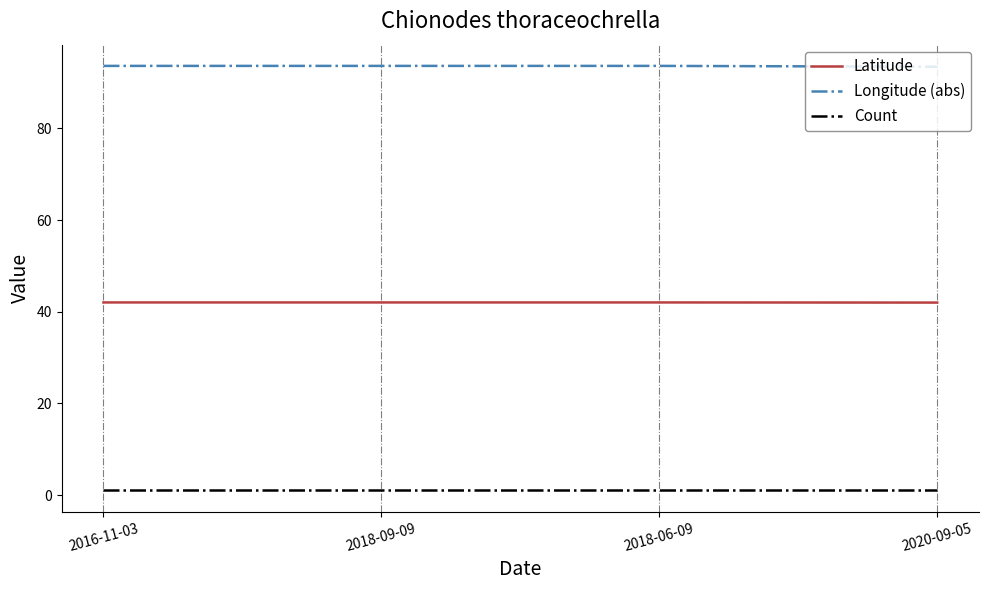

Which series has the largest total across all categories?

Longitude (abs)